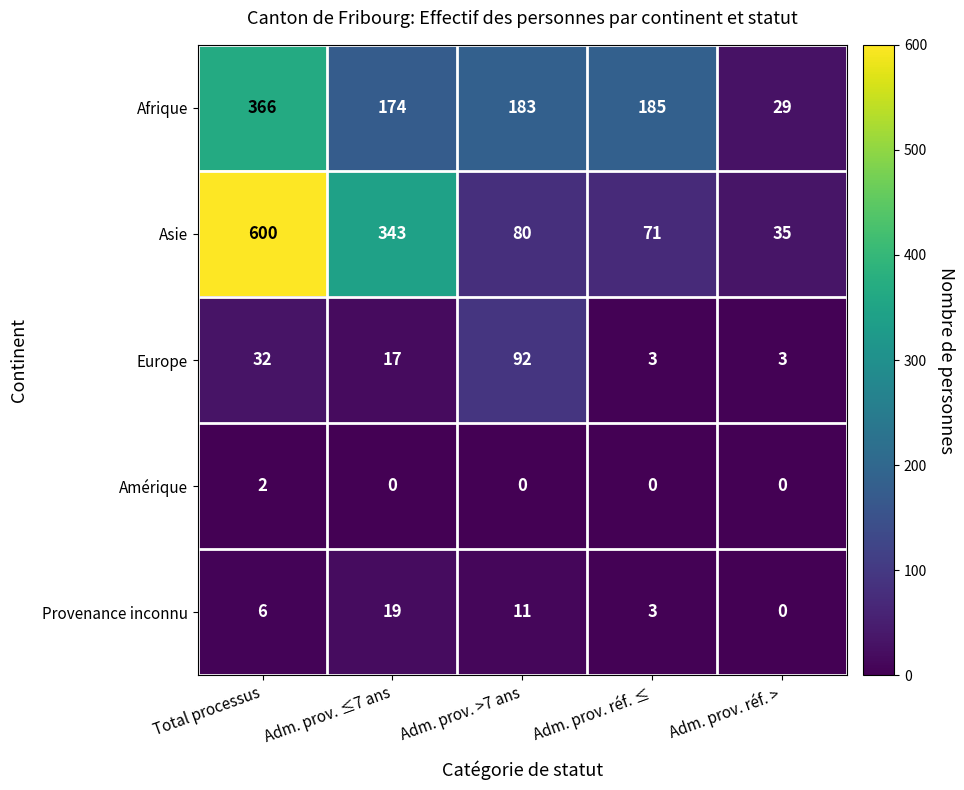

Is it true that Europe equals 23 at Adm. prov. ≤7 ans?

False